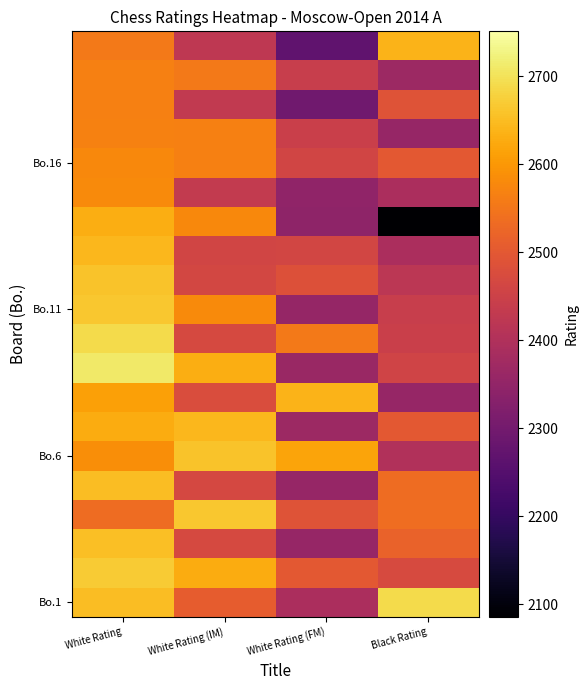

What is the total value across all series at Black Rating?

48997